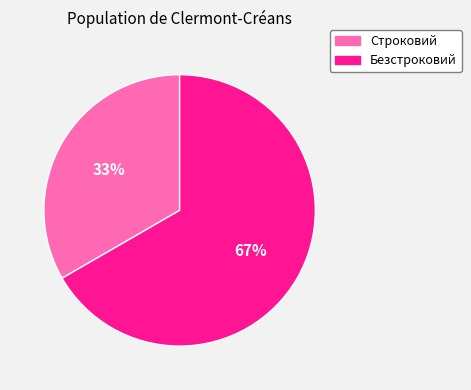

To the nearest percent, what portion does Безстроковий represent?

67%